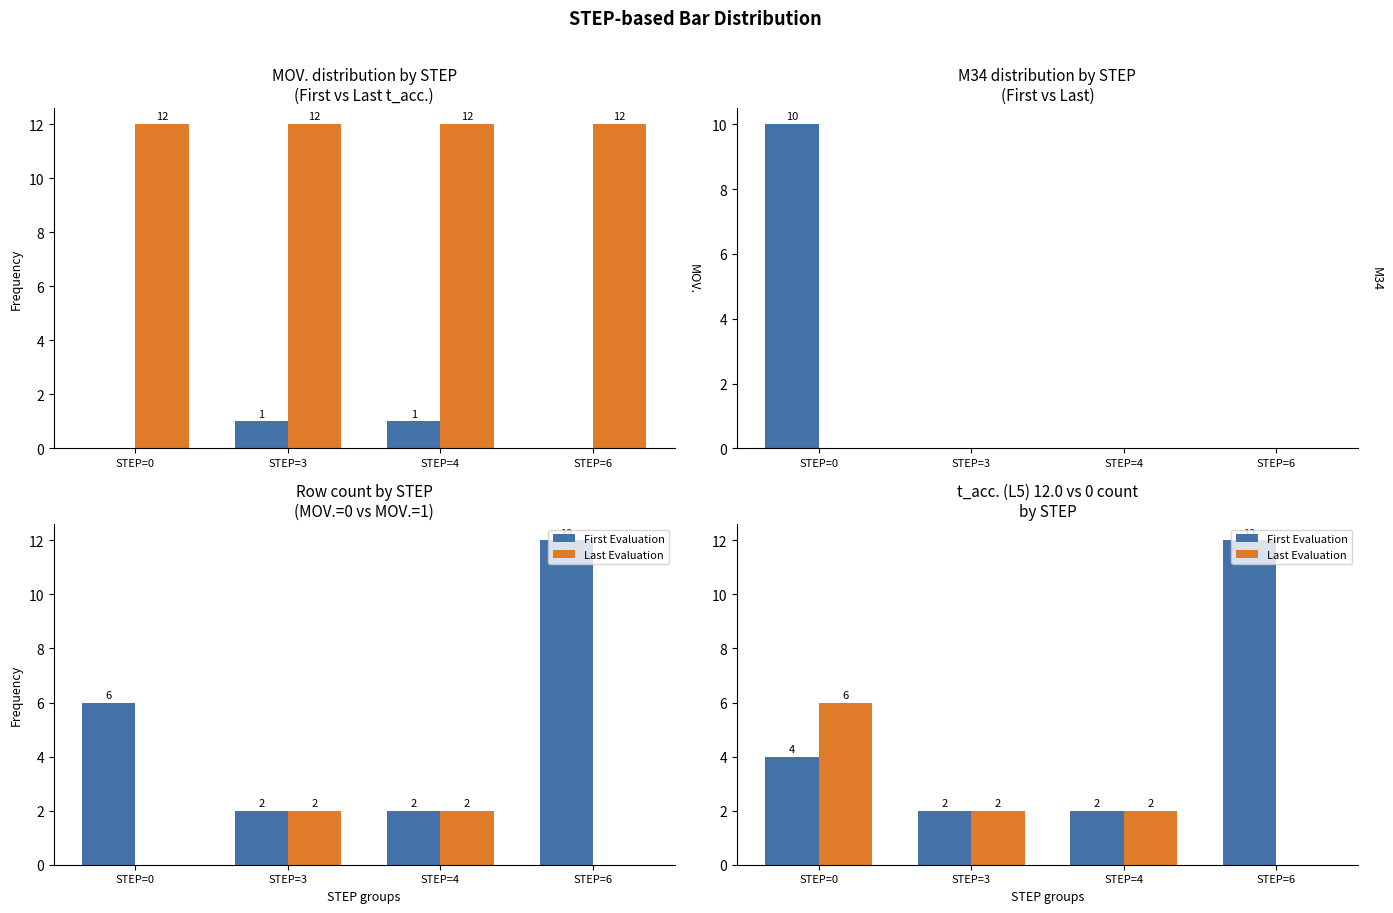

Rank the series by their maximum value, from lowest to highest.

Last Evaluation, First Evaluation